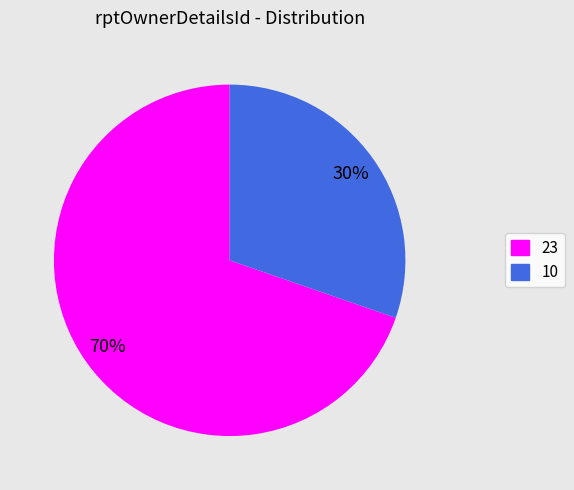

Does any single category account for the majority?

Yes